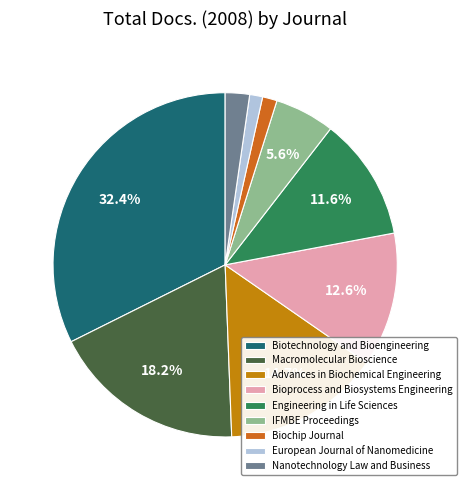

What is the smallest slice in the pie chart?

European Journal of Nanomedicine